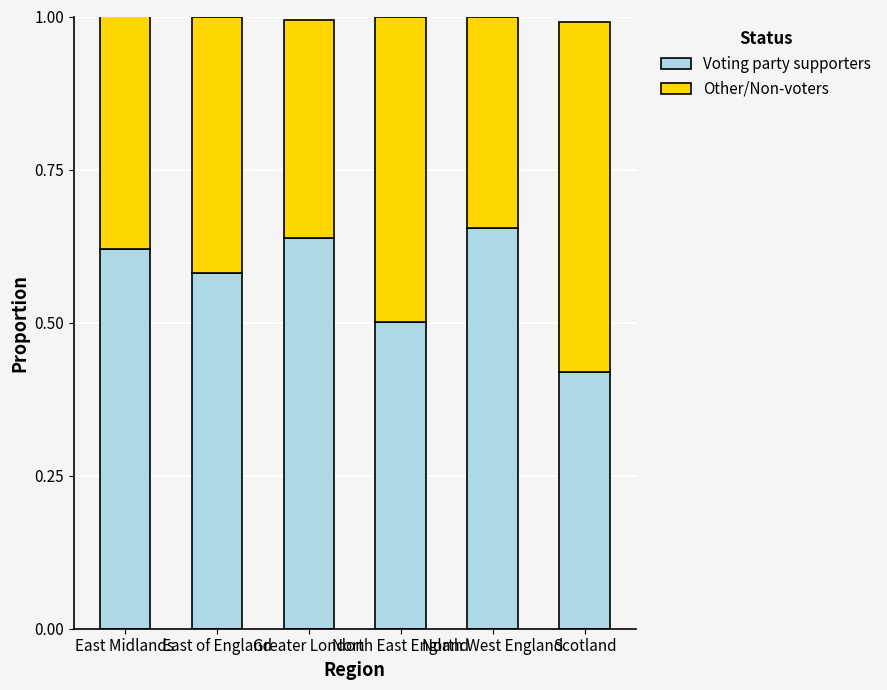

How many Voting party supporters values are between 0 and 1?

6